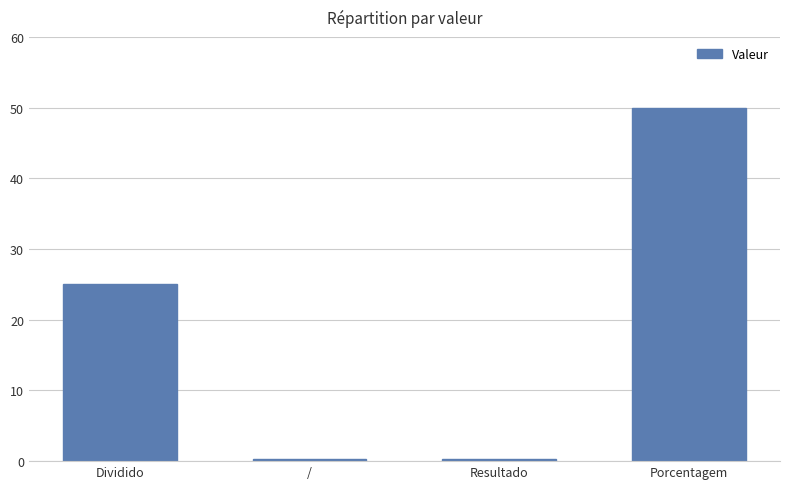

What is the value of the 1st bar from the left?

25.0